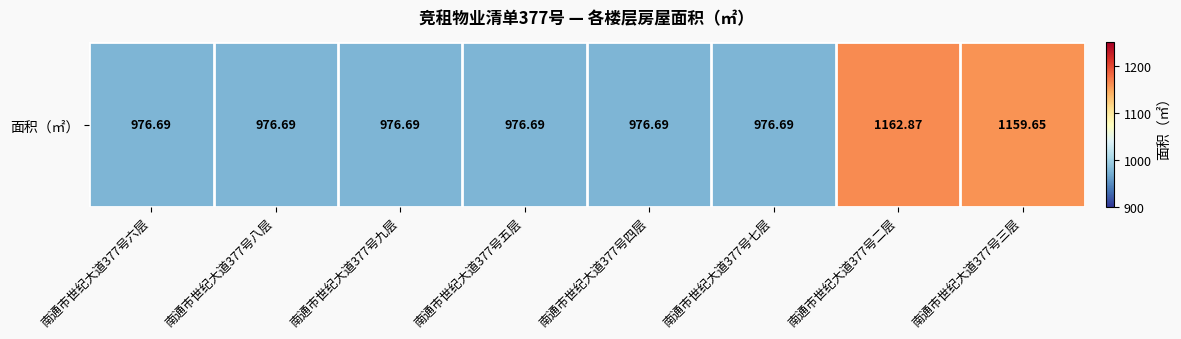

Is it true that the value at 南通市世纪大道377号四层 is 976.7?

True